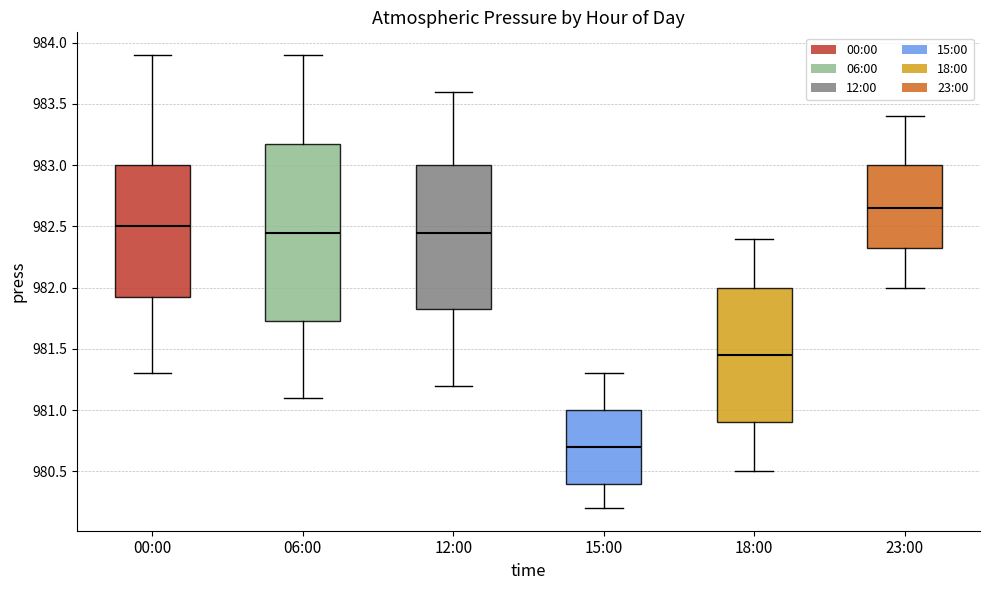

Which box is the tallest, from its lower edge to its upper edge?

06:00